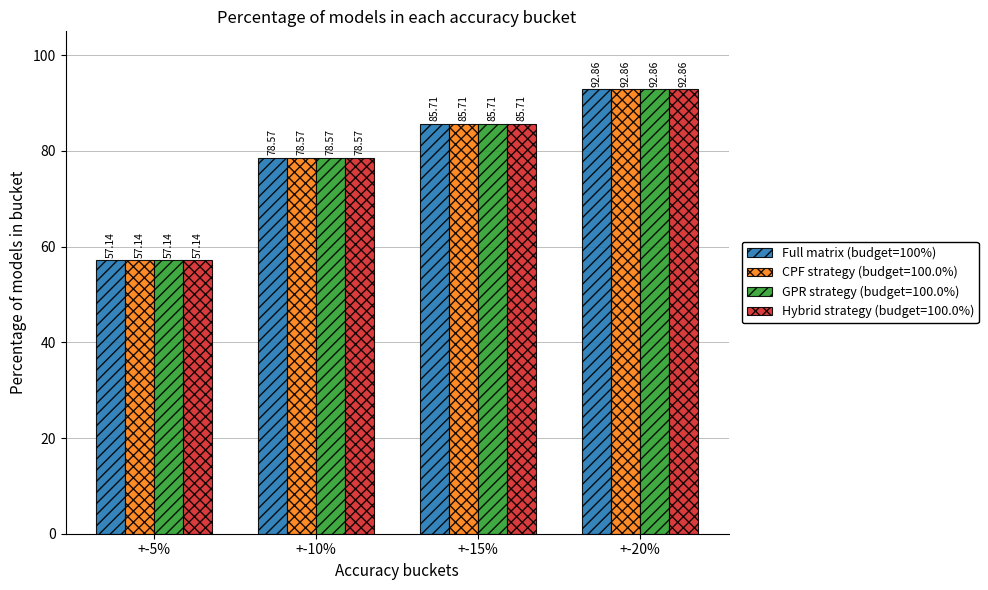

What is the label of the 3rd bar from the left?

+-15%